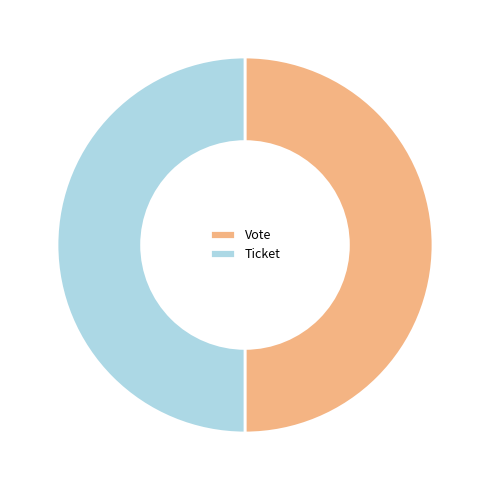

Approximately how many times larger is the value at Ticket compared to Vote?

1.0